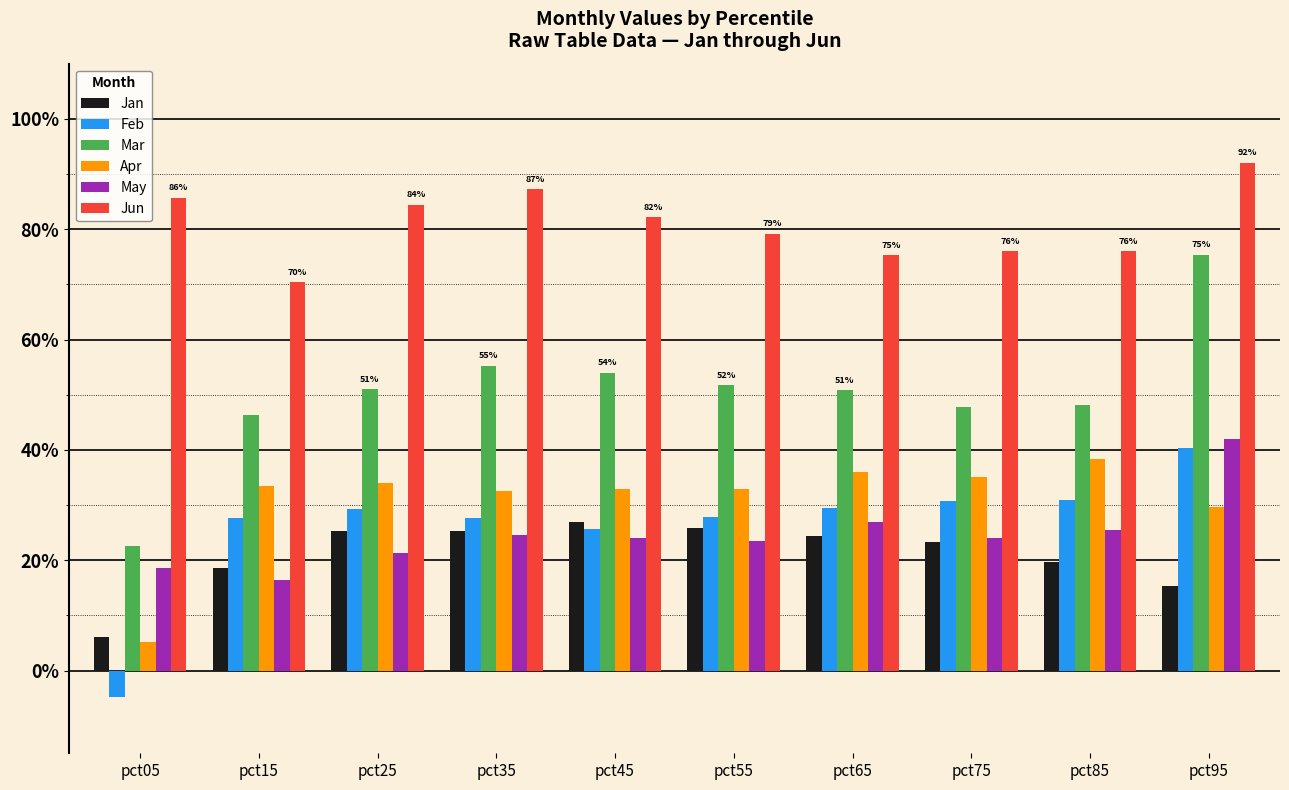

What are all the series names shown in the legend?

Jan, Feb, Mar, Apr, May, Jun